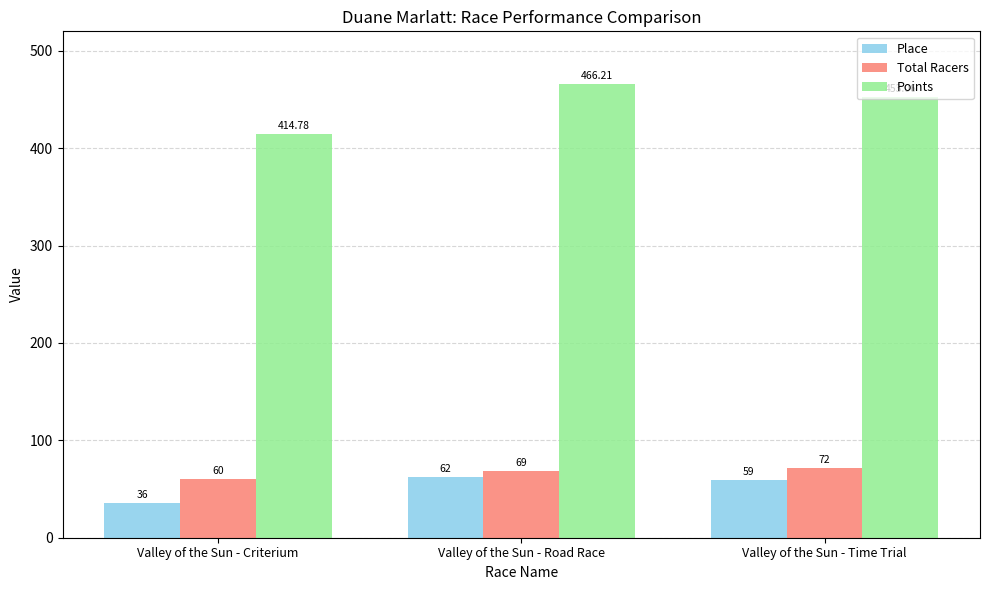

Count the number of data series in this chart.

3